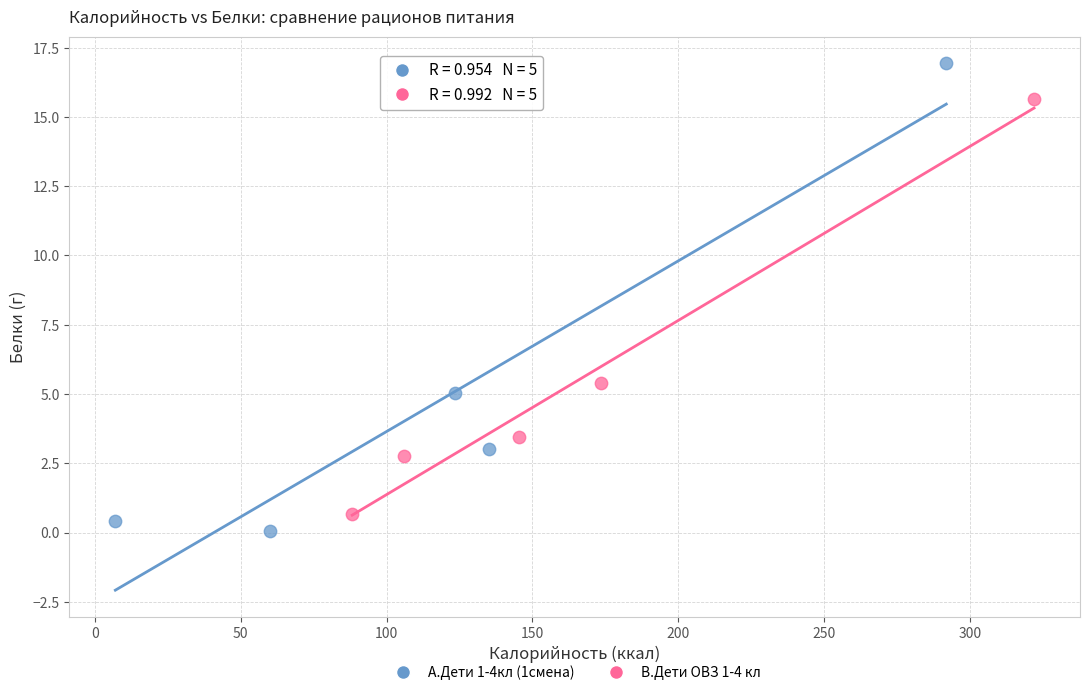

Which series has the largest Y range (max minus min)?

А.Дети 1-4кл (1смена)